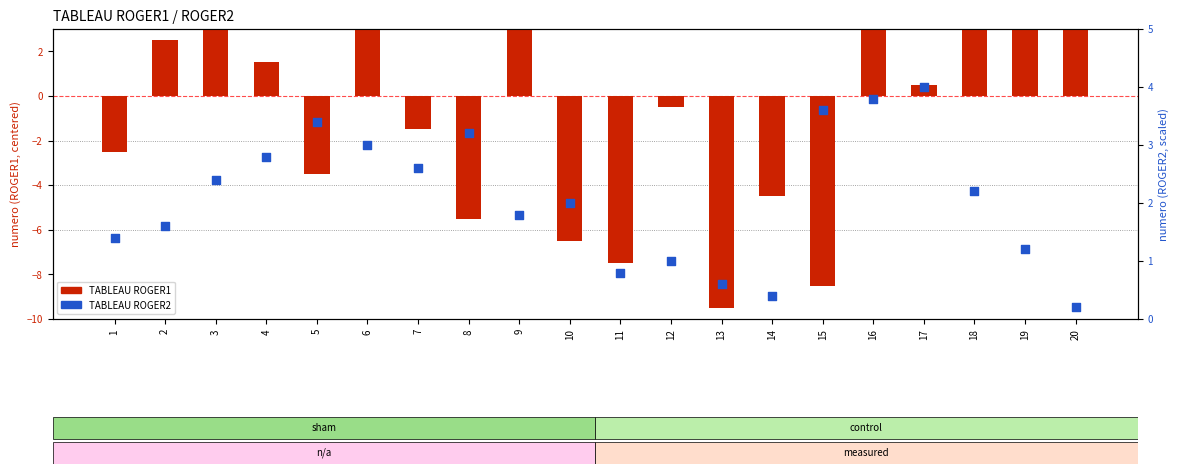

Which series has the largest total across all categories?

TABLEAU ROGER2